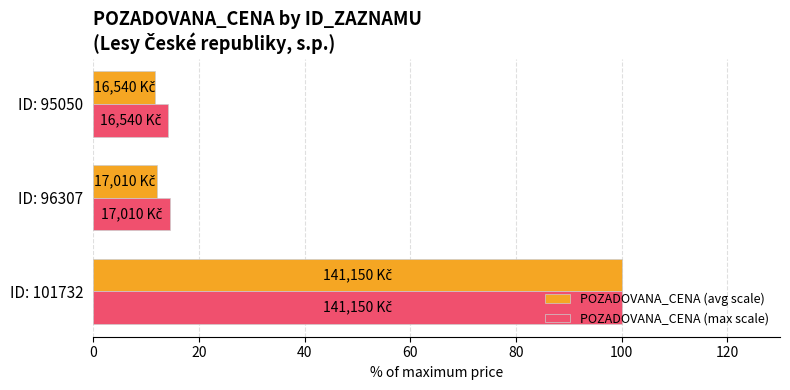

What is the sum of all POZADOVANA_CENA (max scale) values?

128.5